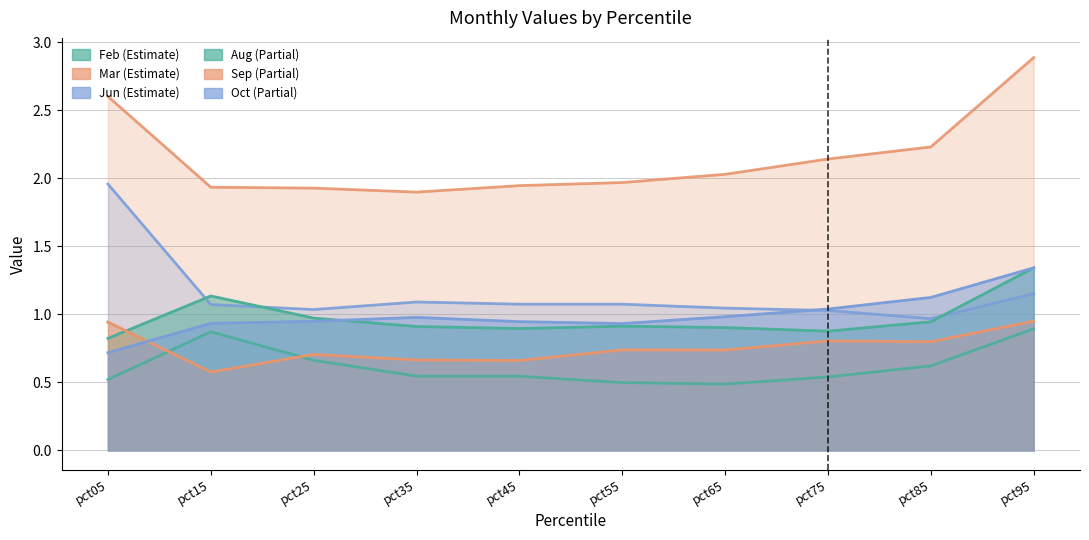

At which category is the sum across all series the highest?

pct95